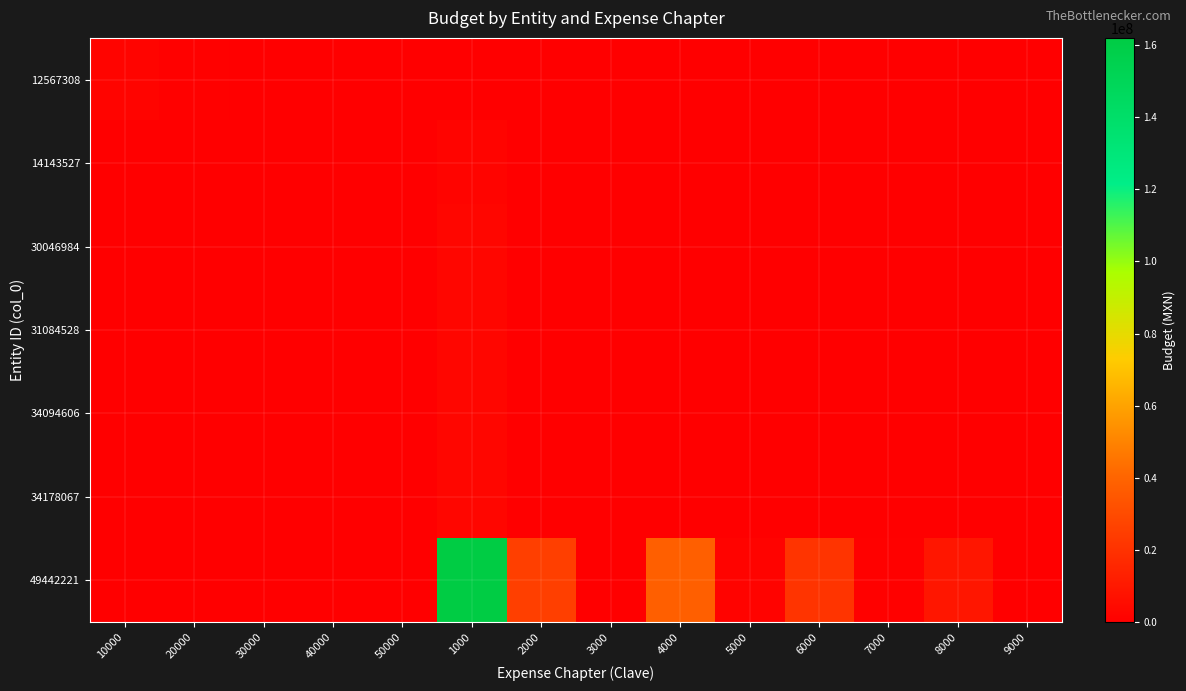

Rank the series by their maximum value, from highest to lowest.

49442221, 30046984, 31084528, 34094606, 34178067, 14143527, 12567308